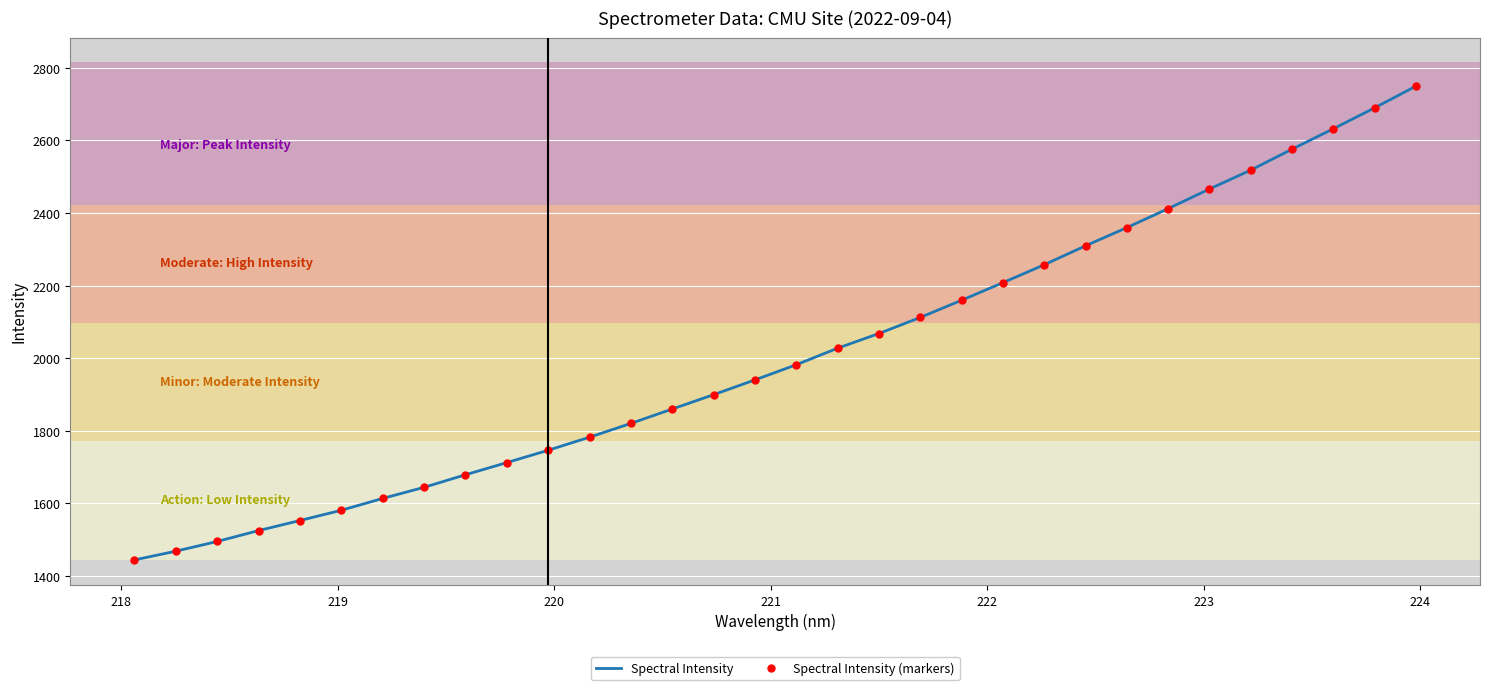

True or false: Spectral Intensity has more than 0 points higher than both neighbors.

False